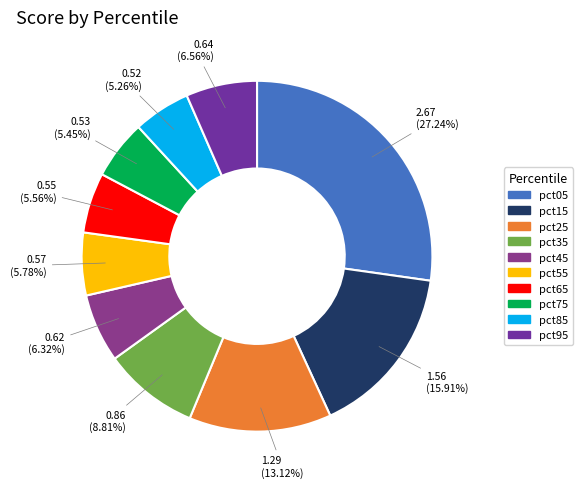

To the nearest percent, what is the difference between the largest and smallest slice percentages?

22%